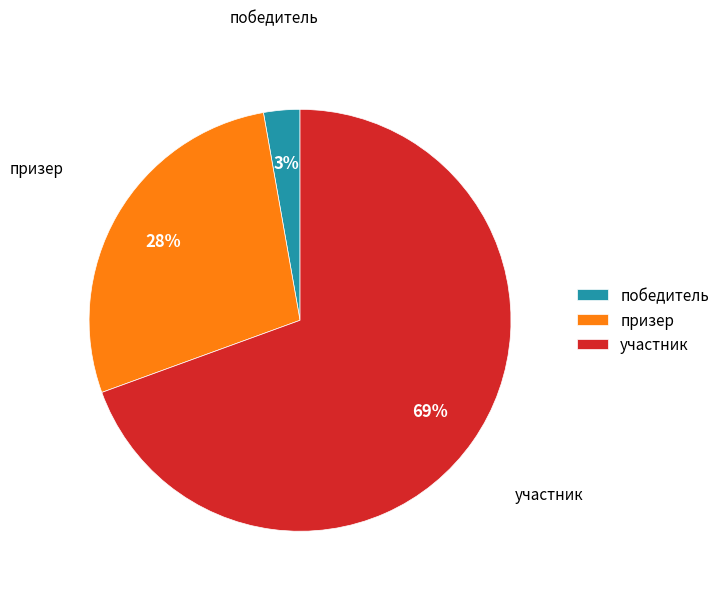

How many slices are in this pie chart?

3